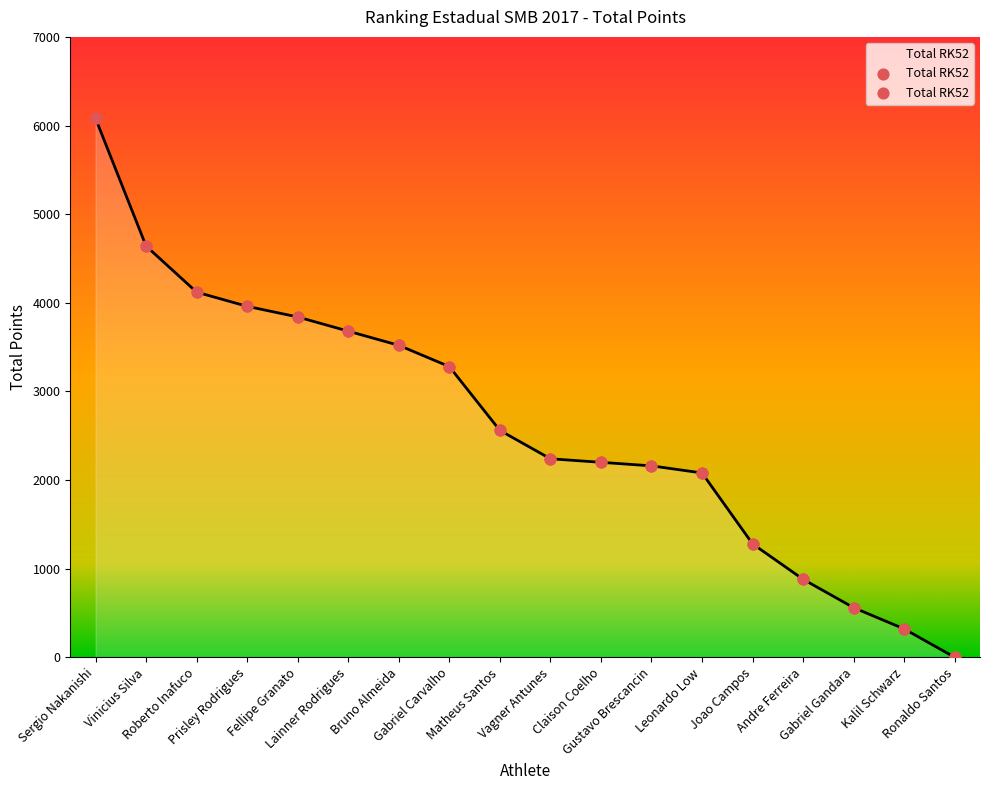

What is the ratio of the value at Gabriel Gandara to the value at Roberto Inafuco?

0.1